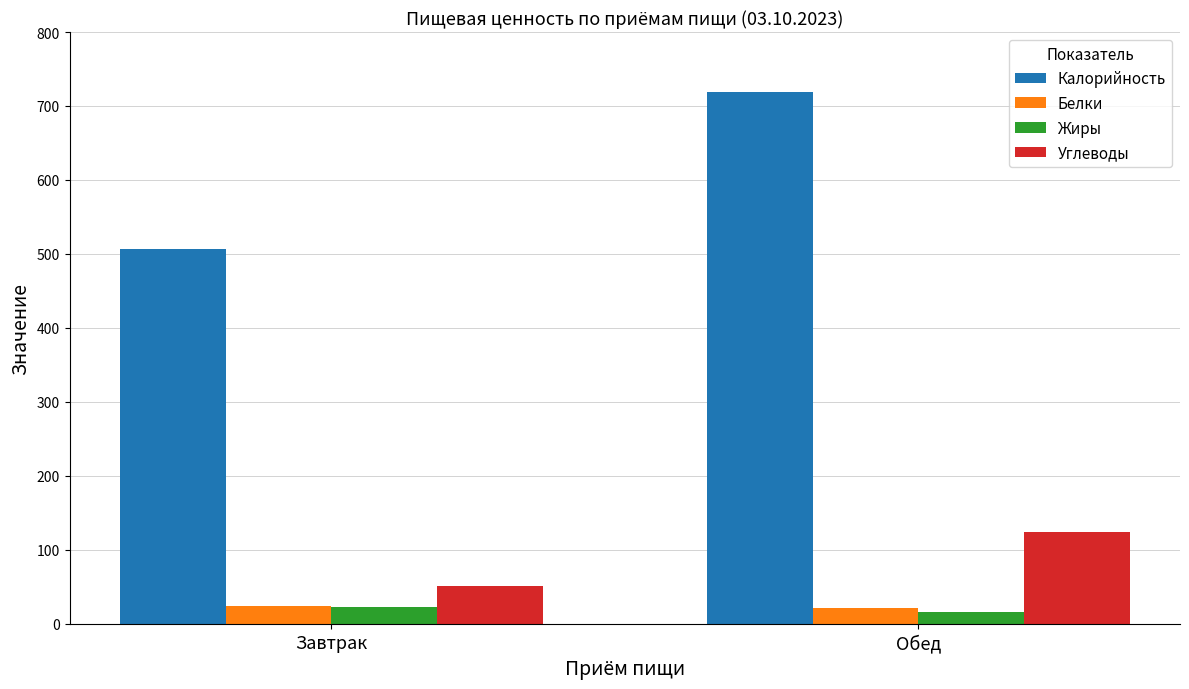

How many values in the Калорийность series exceed 719?

1